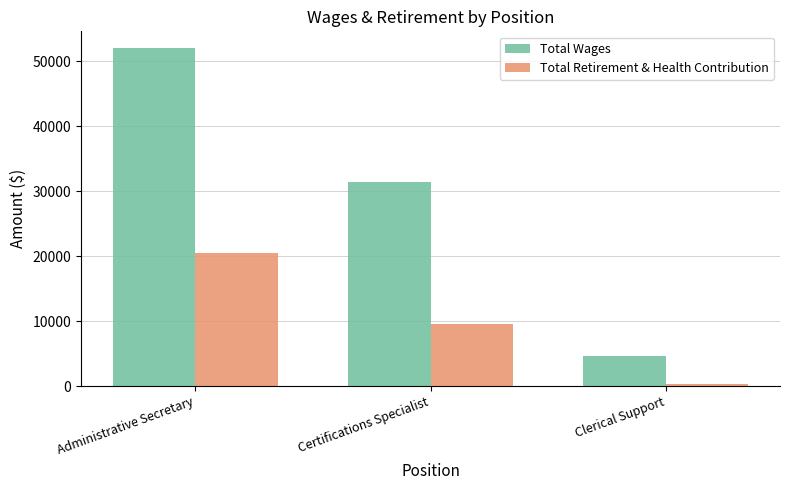

What is the difference between the highest and lowest values at Administrative Secretary?

31445